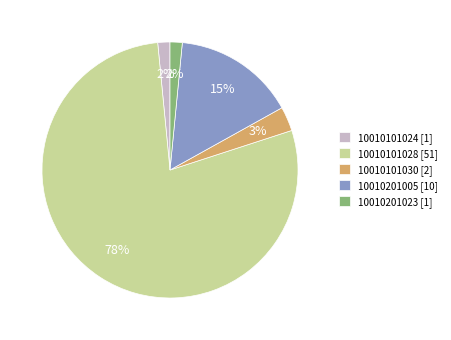

Between 10010101028 and 10010201023, which is larger?

10010101028